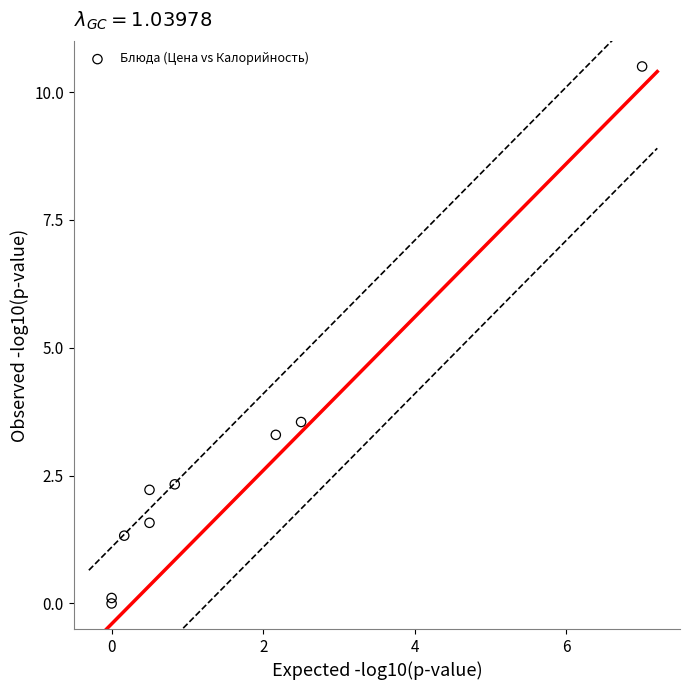

What Y value in the scatter plot is closest to 5?

3.5